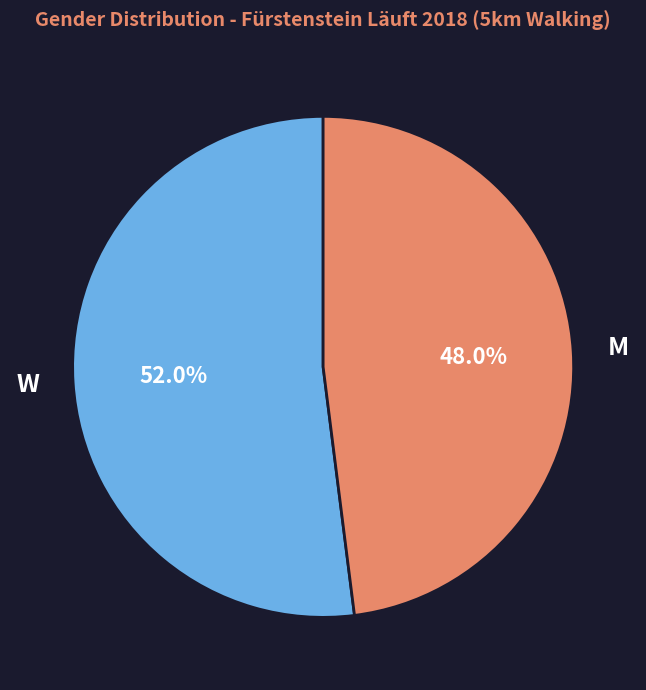

Count the number of slices in the pie.

2